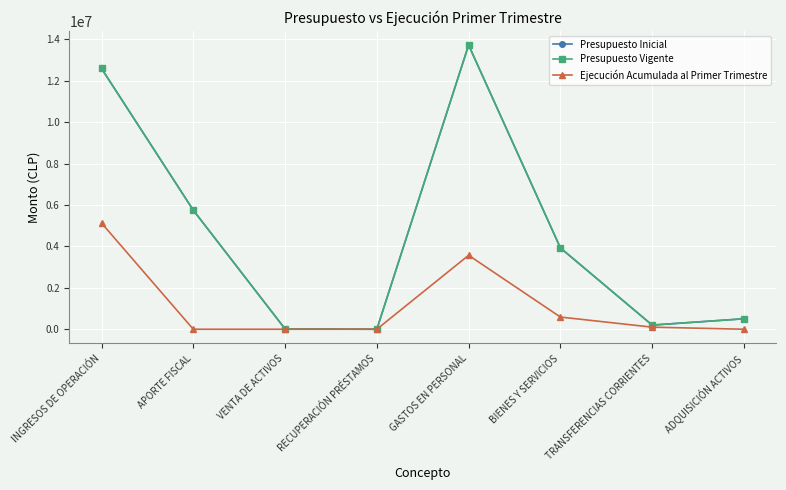

Is this an area chart (filled region under the line)?

No